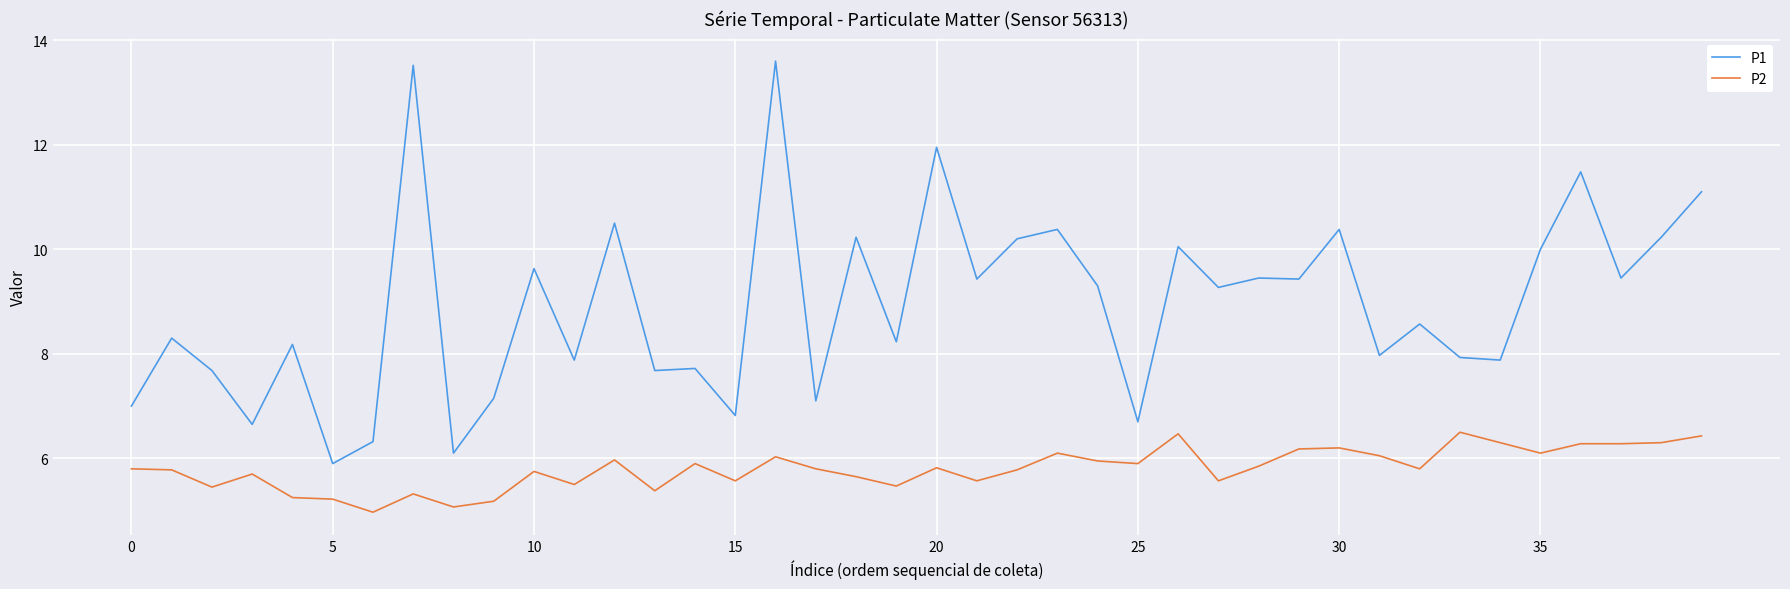

What is the difference between the second highest and second lowest values in the P2 series?

1.4